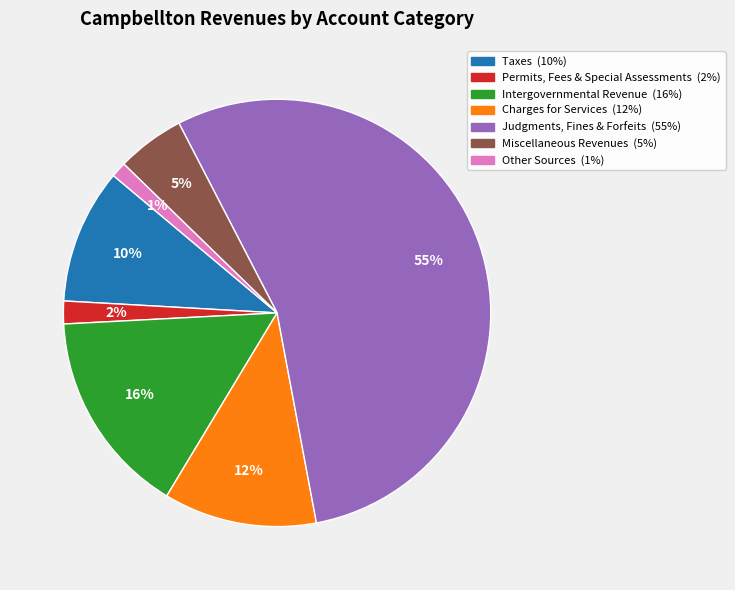

Rank the categories by value from highest to lowest.

Judgments, Fines & Forfeits, Intergovernmental Revenue, Charges for Services, Taxes, Miscellaneous Revenues, Permits, Fees & Special Assessments, Other Sources